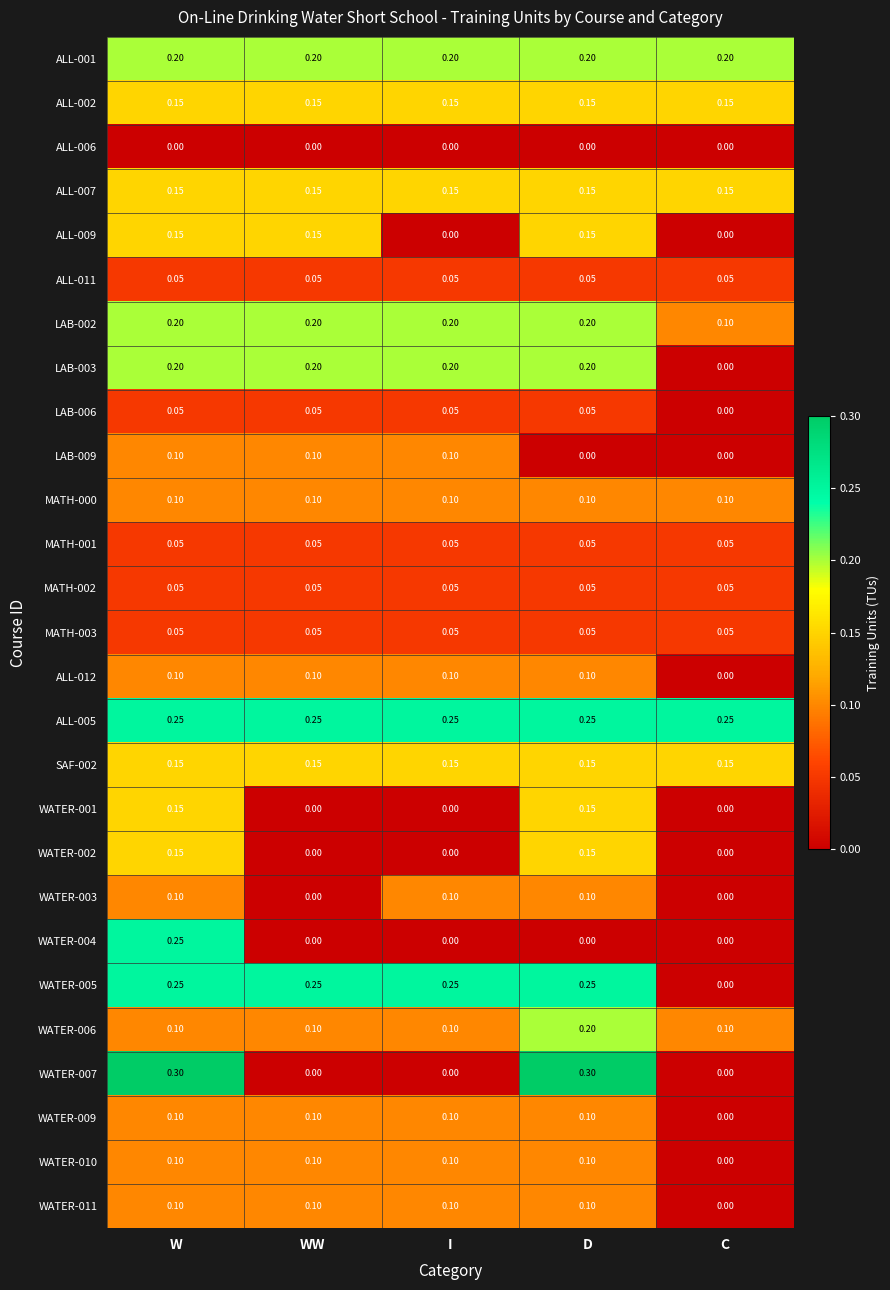

At which category is the sum across all series the highest?

W